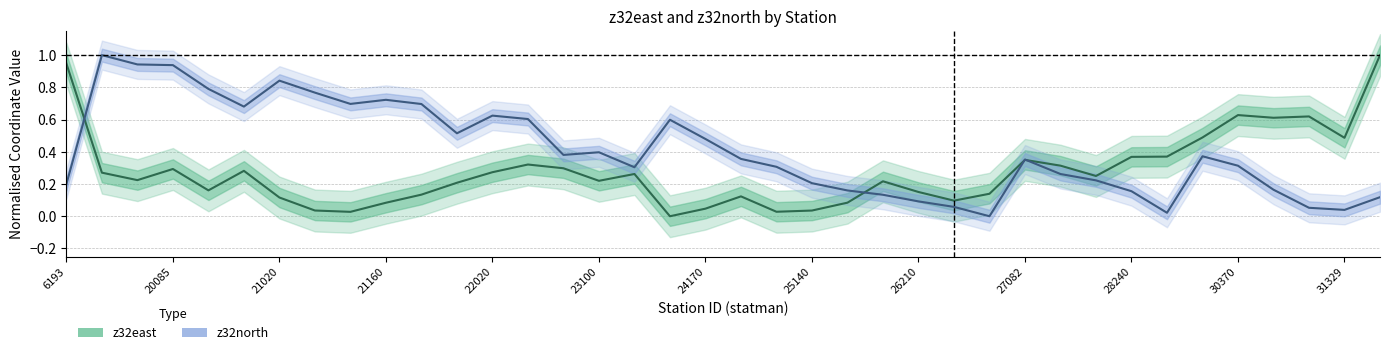

What is the spread (max minus min) of values at 26400?

0.1